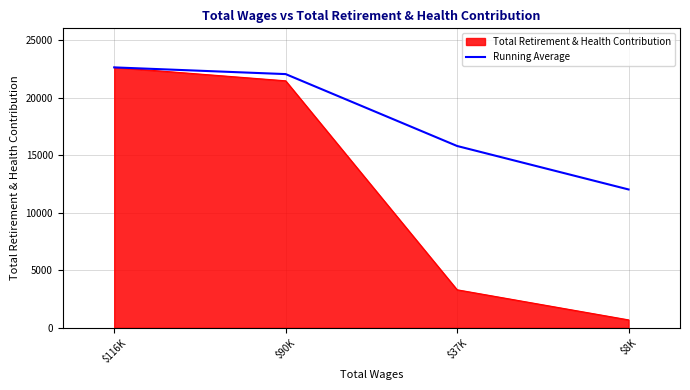

Count the number of categories in the chart.

4